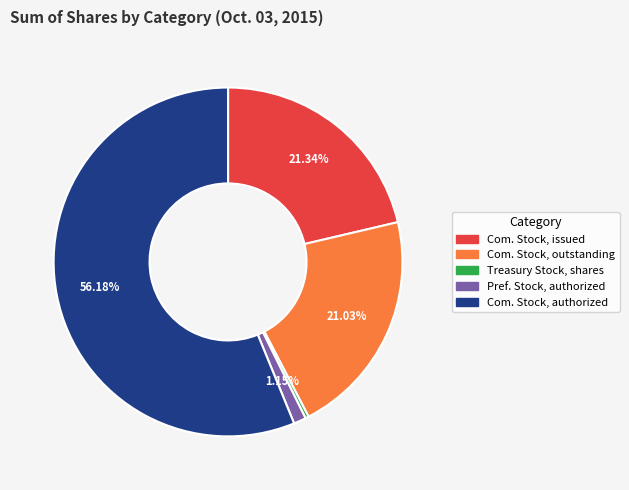

Is there a majority slice in this chart?

Yes